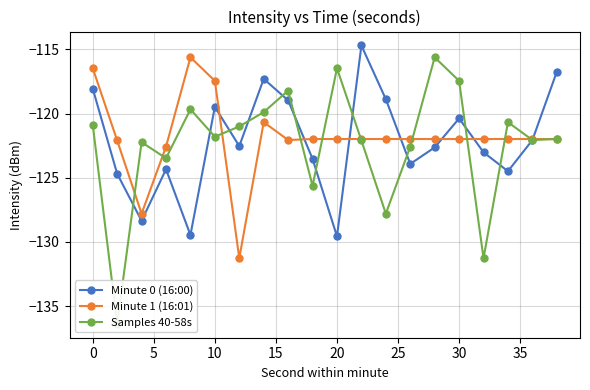

True or false: Minute 1 (16:01) and Samples 40-58s cross at least once.

True